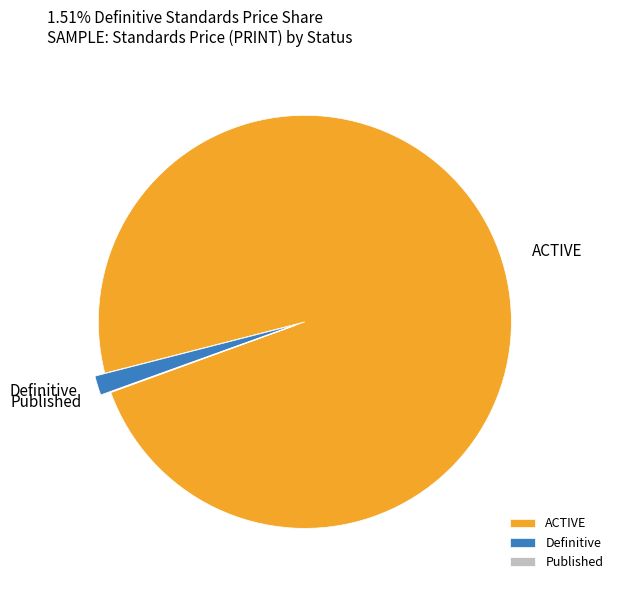

Does ACTIVE represent more than half of the total?

Yes